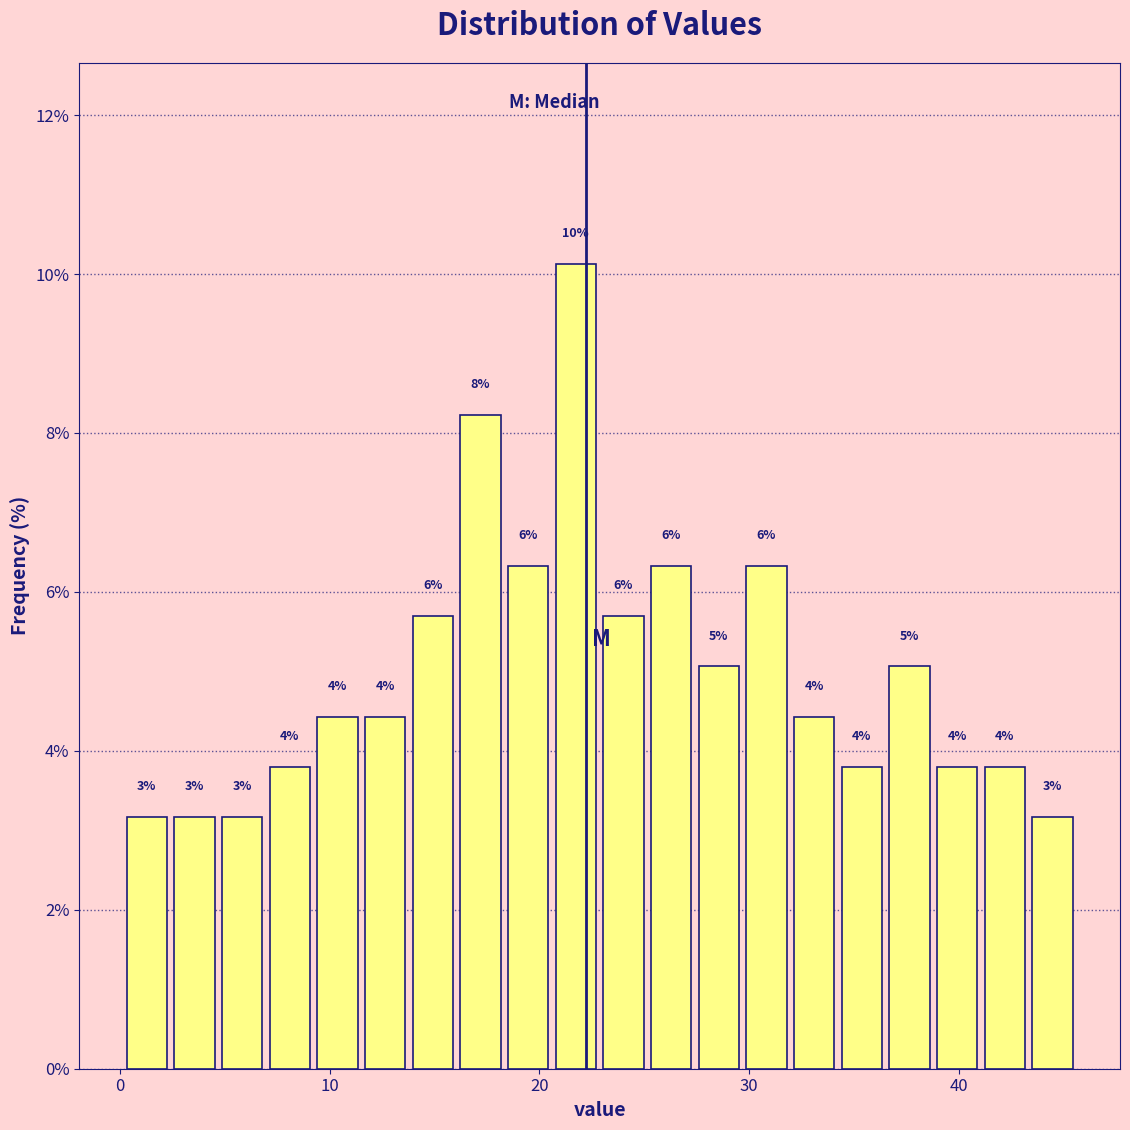

Read against the x-axis, roughly where is the centre of the tallest bar?

22